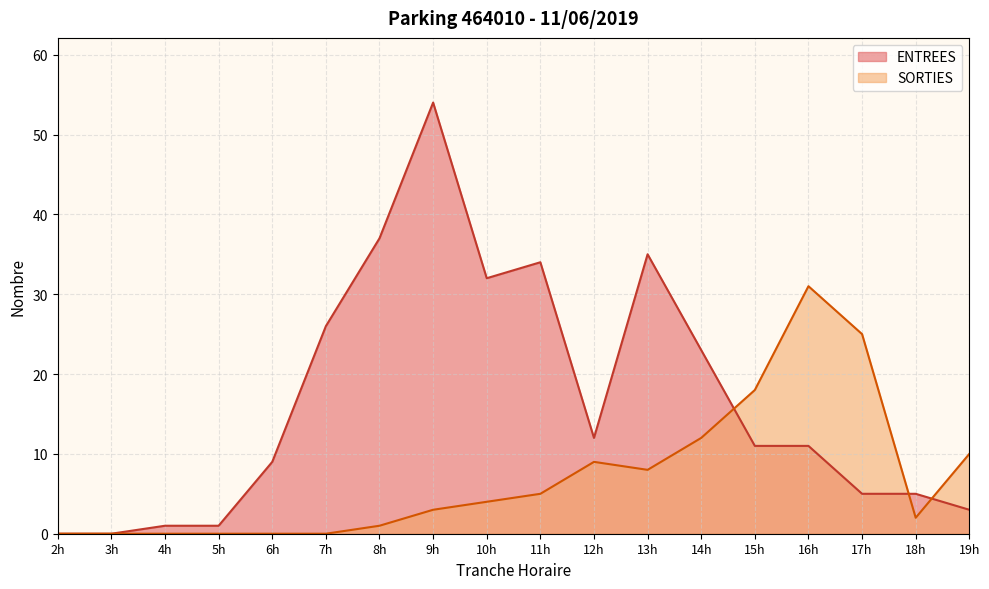

At which label is ENTREES closest to 27?

7h